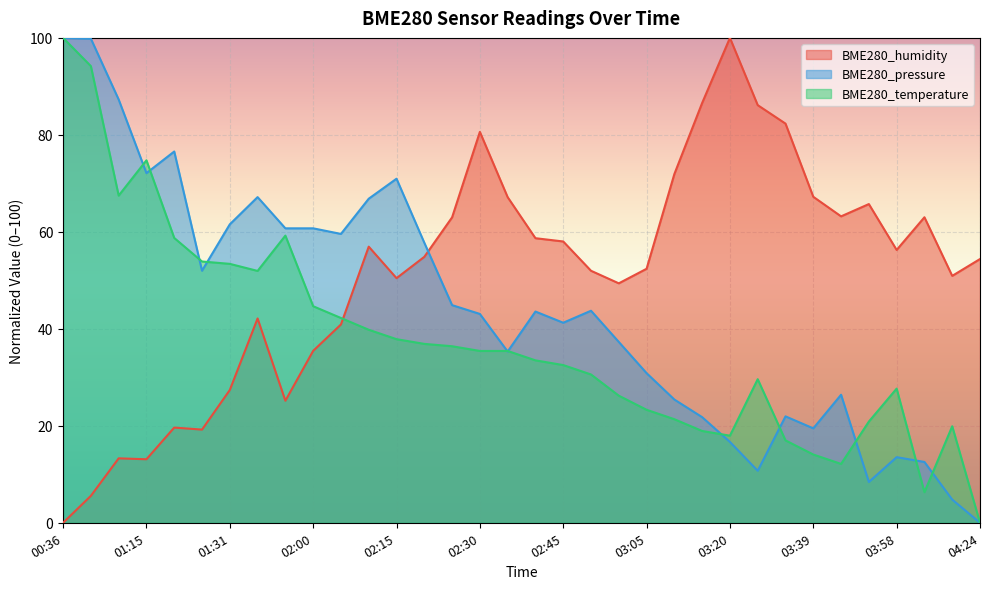

The value of BME280_humidity at 04:02 is 97.9. True or false?

False